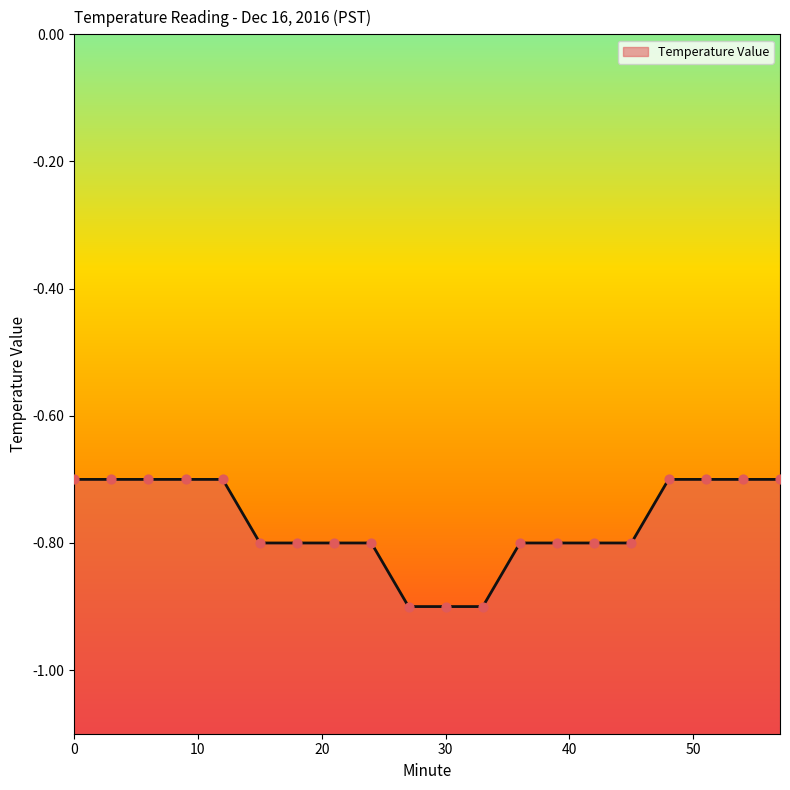

Which has a higher value, 30 or 57?

57